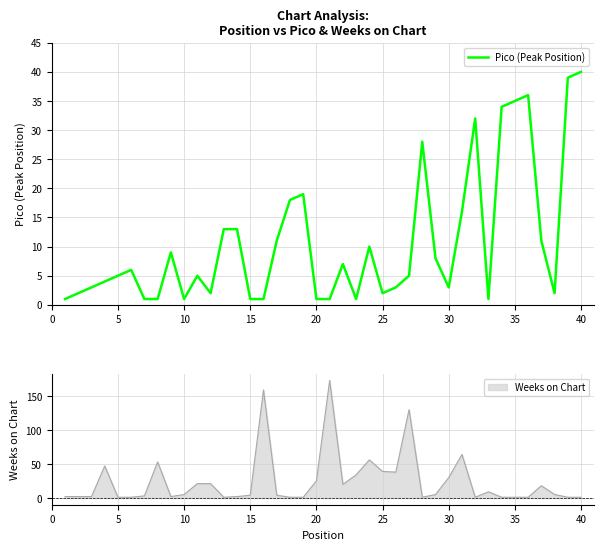

Reading left to right, extract all data points from this chart.

1	2	3	4	5	6	1	1	9	1	5	2	13	13	1	1	11	18	19	1	1	7	1	10	2	3	5	28	8	3	16	32	1	34	35	36	11	2	39	40